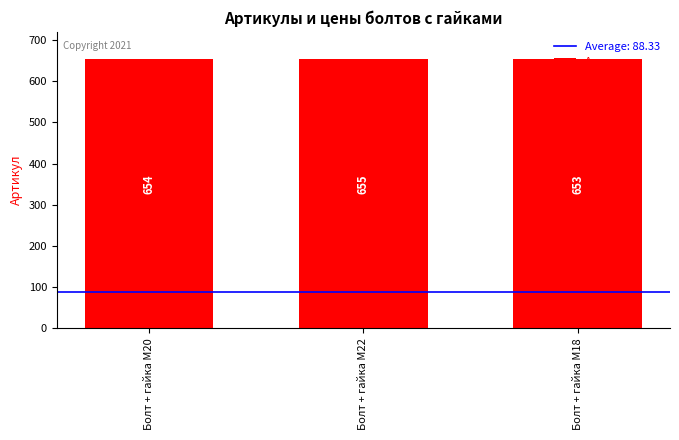

What is the greatest value displayed?

655